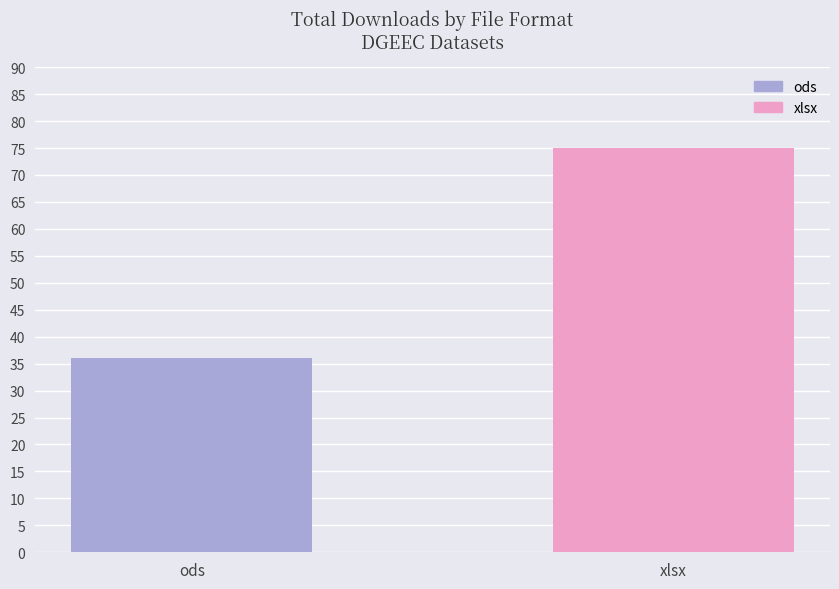

True or false: the data shows 75 at xlsx.

True